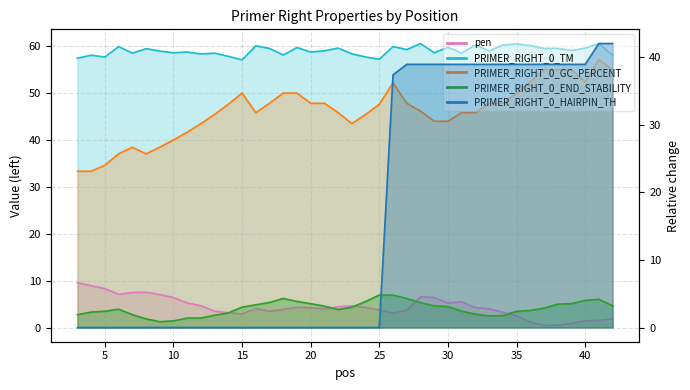

Which label corresponds to the smallest value in the chart?

3